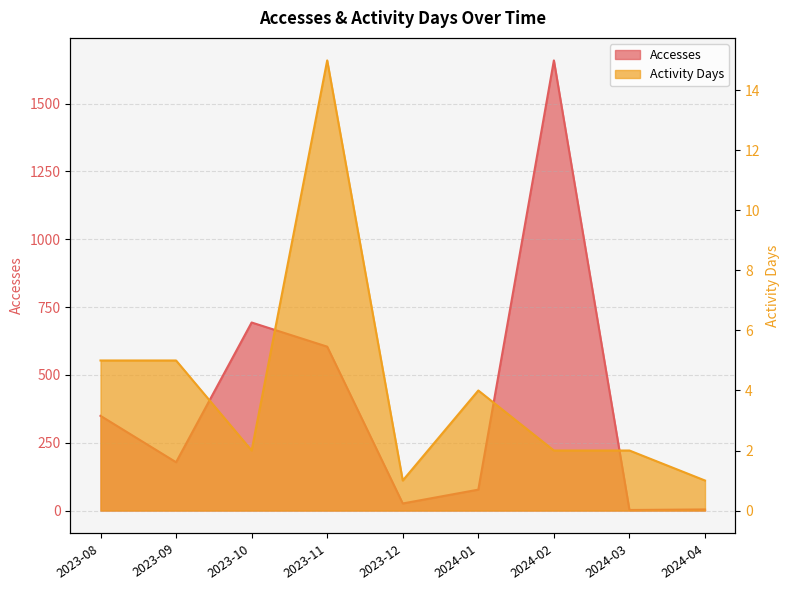

Reading left to right, transcribe all the data shown in this chart.

Accesses: 349	178	693	604	26	77	1659	2	4
Activity Days: 5	5	2	15	1	4	2	2	1